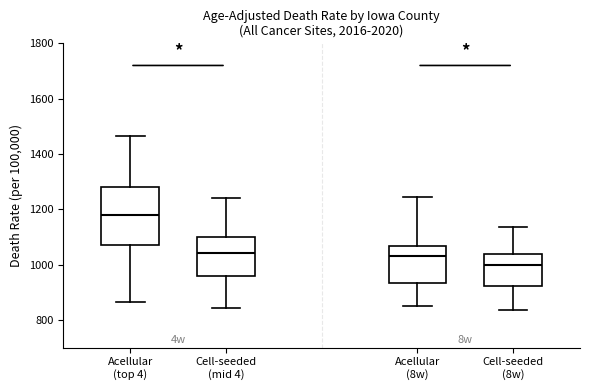

Reading left to right, transcribe this box plot: for each box, give where its median line is, the range the box spans, and where its two whiskers end, as read against the y-axis. The values are not printed on the chart, so give them approximately, as read against the axis.

Acellular (top 4): median 1180, box 1060 to 1280, whiskers 860 to 1460
Cell-seeded (mid 4): median 1040, box 960 to 1100, whiskers 840 to 1240
Acellular (8w): median 1020, box 940 to 1060, whiskers 840 to 1240
Cell-seeded (8w): median 1000, box 920 to 1040, whiskers 840 to 1140